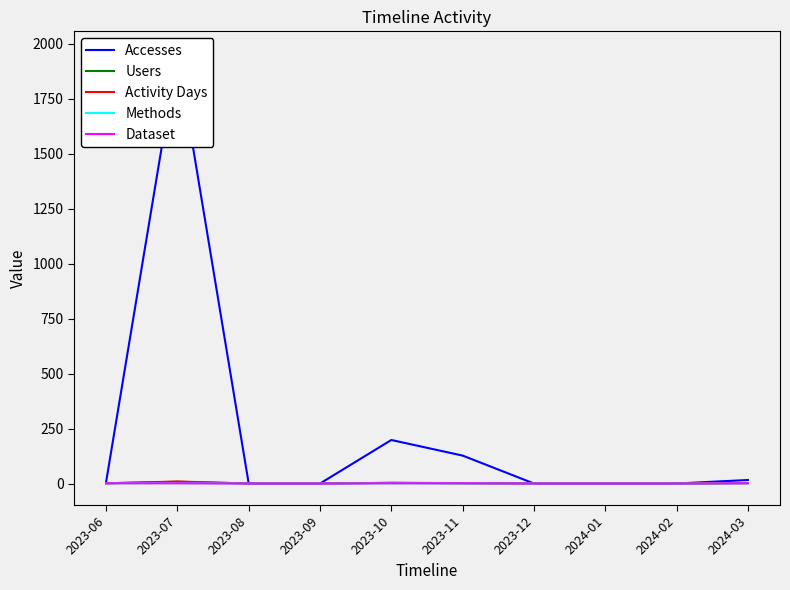

How many data points in Methods are above 1?

1